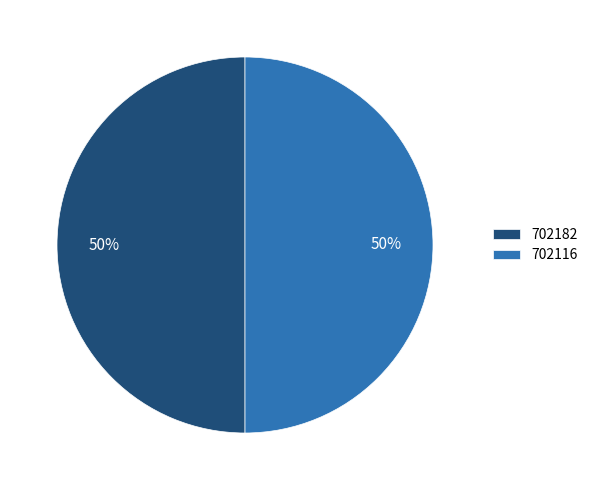

How many segments does this pie chart have?

2